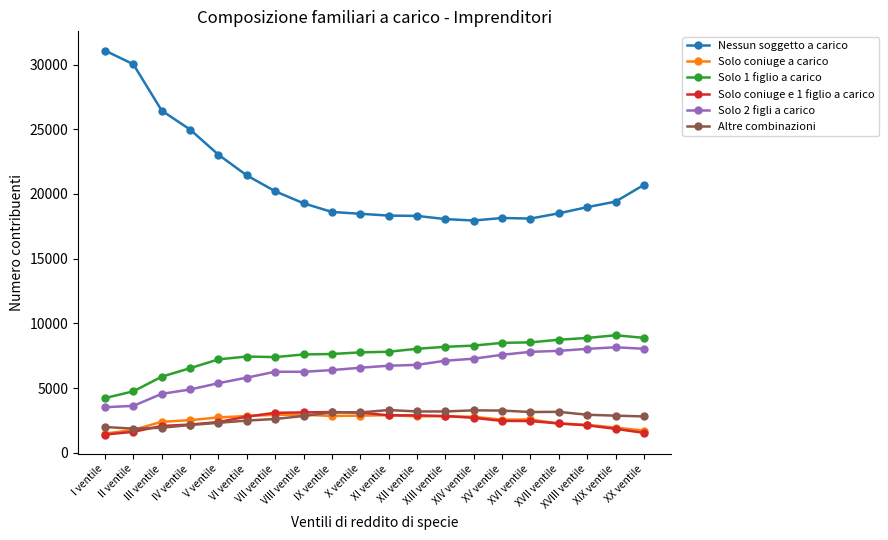

At how many categories does at least one series exceed 27116?

2